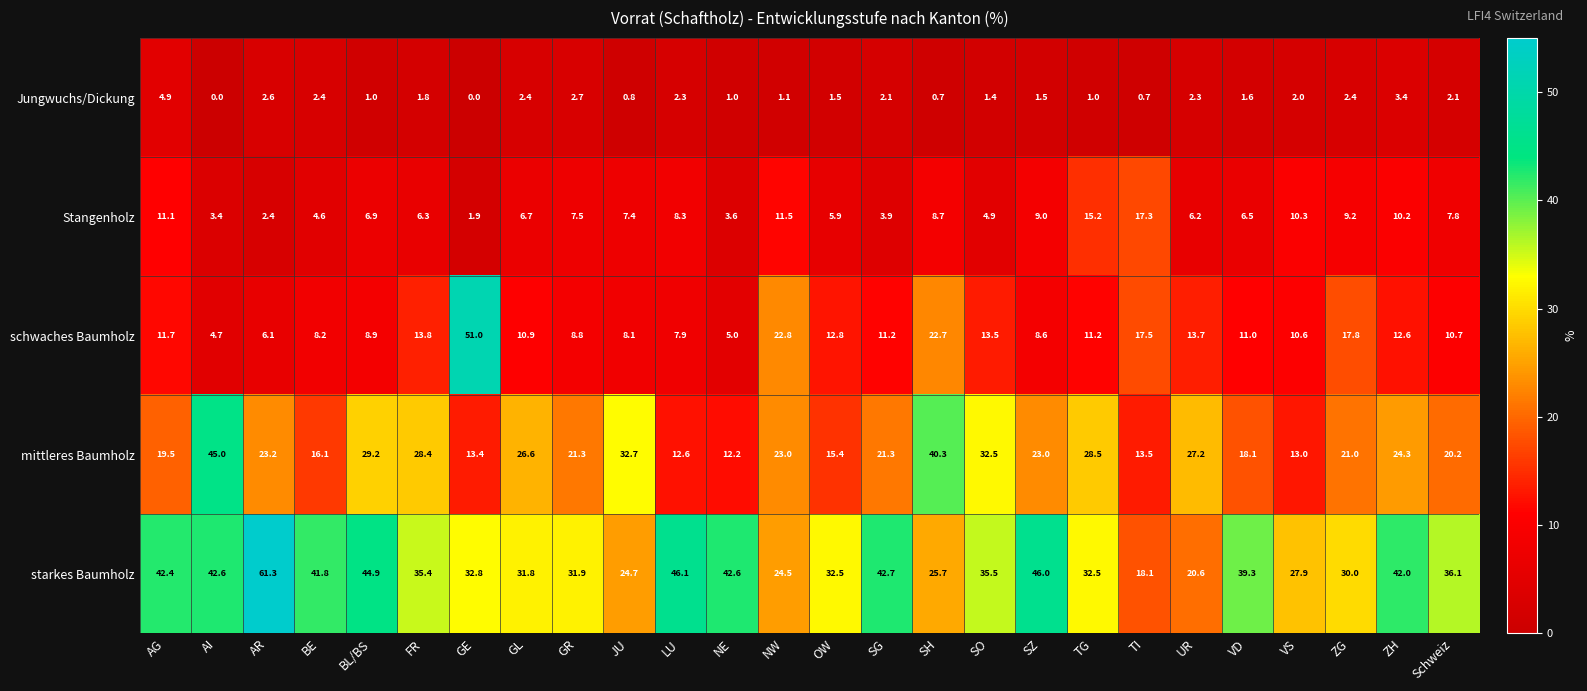

Which label corresponds to the largest value in the chart?

AR